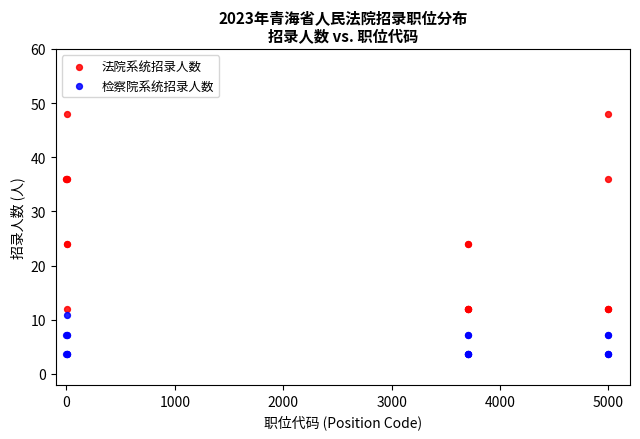

Which series contains the highest Y value?

法院系统招录人数